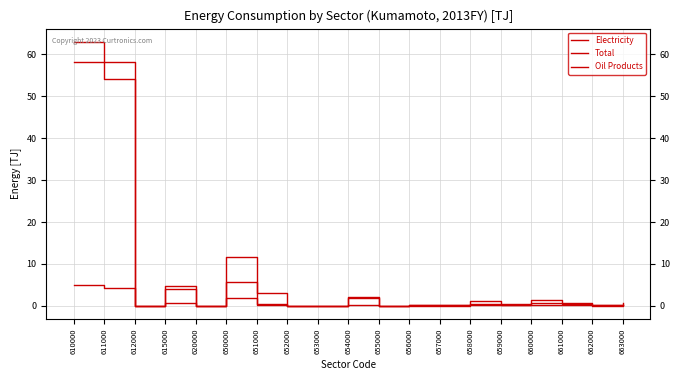

Between 615000 and 654000, which series saw the biggest shift?

Oil Products